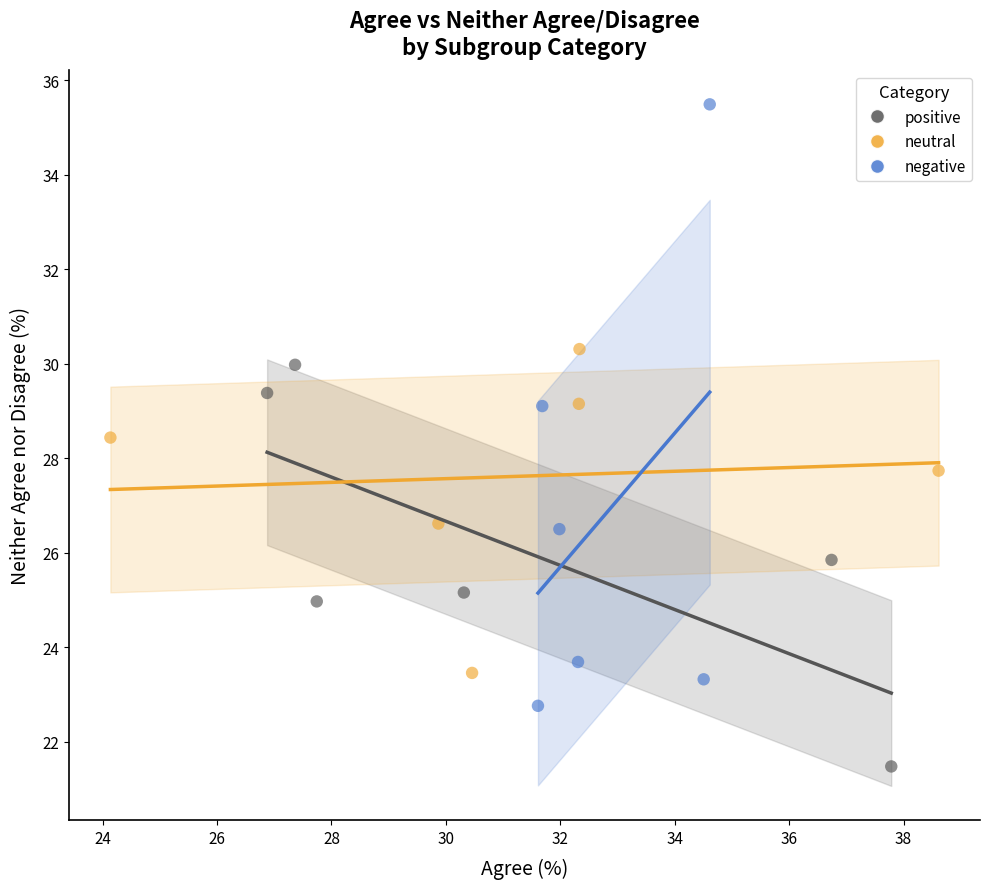

Which series contains the lowest Y value?

positive